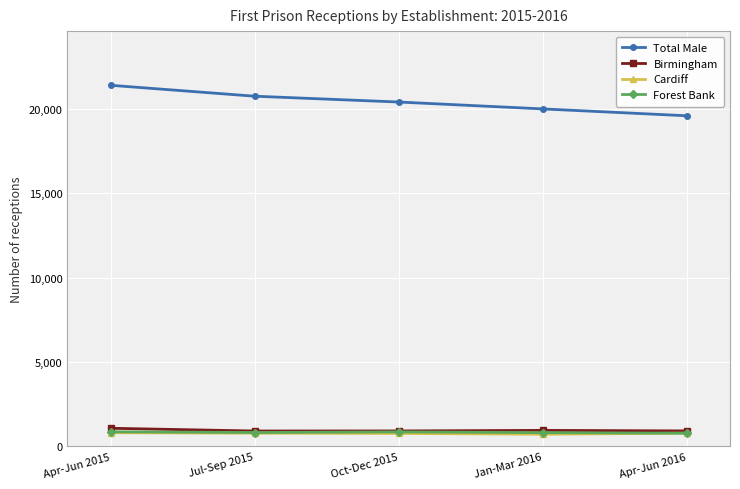

What is the value of the Forest Bank point at the 4th from the left?

820